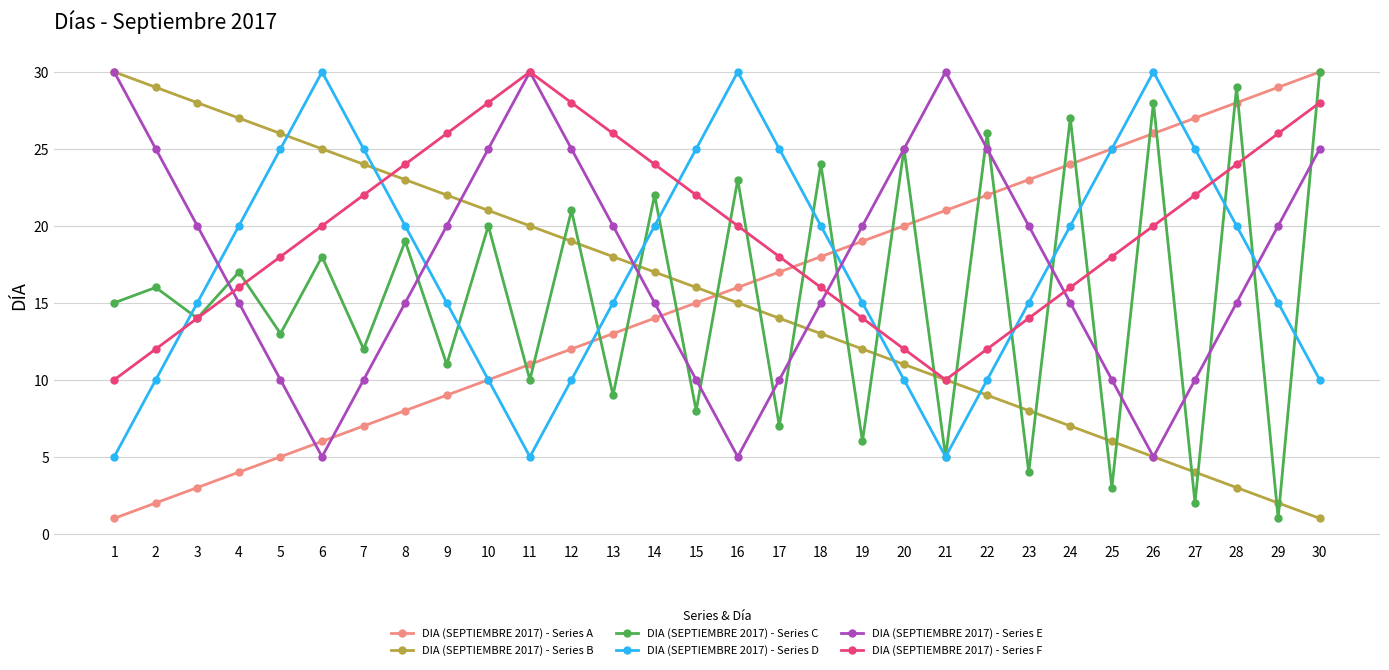

Reading right to left, what are all the values shown in this chart?

DIA (SEPTIEMBRE 2017) - Series A: 30=30	29=29	28=28	27=27	26=26	25=25	24=24	23=23	22=22	21=21	20=20	19=19	18=18	17=17	16=16	15=15	14=14	13=13	12=12	11=11	10=10	9=9	8=8	7=7	6=6	5=5	4=4	3=3	2=2	1=1
DIA (SEPTIEMBRE 2017) - Series B: 30=1	29=2	28=3	27=4	26=5	25=6	24=7	23=8	22=9	21=10	20=11	19=12	18=13	17=14	16=15	15=16	14=17	13=18	12=19	11=20	10=21	9=22	8=23	7=24	6=25	5=26	4=27	3=28	2=29	1=30
DIA (SEPTIEMBRE 2017) - Series C: 30=30	29=1	28=29	27=2	26=28	25=3	24=27	23=4	22=26	21=5	20=25	19=6	18=24	17=7	16=23	15=8	14=22	13=9	12=21	11=10	10=20	9=11	8=19	7=12	6=18	5=13	4=17	3=14	2=16	1=15
DIA (SEPTIEMBRE 2017) - Series D: 30=10	29=15	28=20	27=25	26=30	25=25	24=20	23=15	22=10	21=5	20=10	19=15	18=20	17=25	16=30	15=25	14=20	13=15	12=10	11=5	10=10	9=15	8=20	7=25	6=30	5=25	4=20	3=15	2=10	1=5
DIA (SEPTIEMBRE 2017) - Series E: 30=25	29=20	28=15	27=10	26=5	25=10	24=15	23=20	22=25	21=30	20=25	19=20	18=15	17=10	16=5	15=10	14=15	13=20	12=25	11=30	10=25	9=20	8=15	7=10	6=5	5=10	4=15	3=20	2=25	1=30
DIA (SEPTIEMBRE 2017) - Series F: 30=28	29=26	28=24	27=22	26=20	25=18	24=16	23=14	22=12	21=10	20=12	19=14	18=16	17=18	16=20	15=22	14=24	13=26	12=28	11=30	10=28	9=26	8=24	7=22	6=20	5=18	4=16	3=14	2=12	1=10